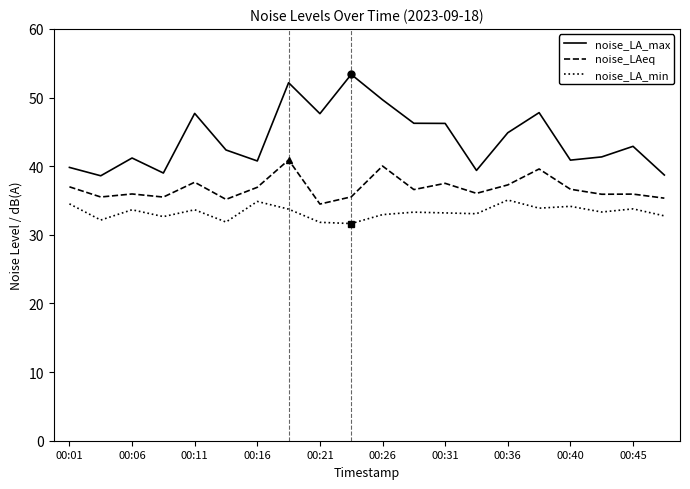

What is the difference between the second highest and minimum values in the noise_LA_min series?

3.2